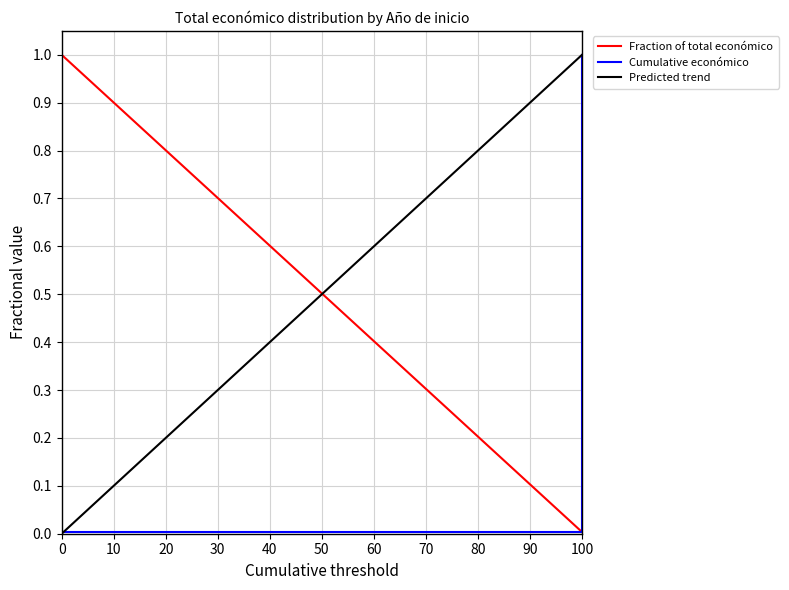

True or false: Predicted trend has a value of 0.4 at 0.

False